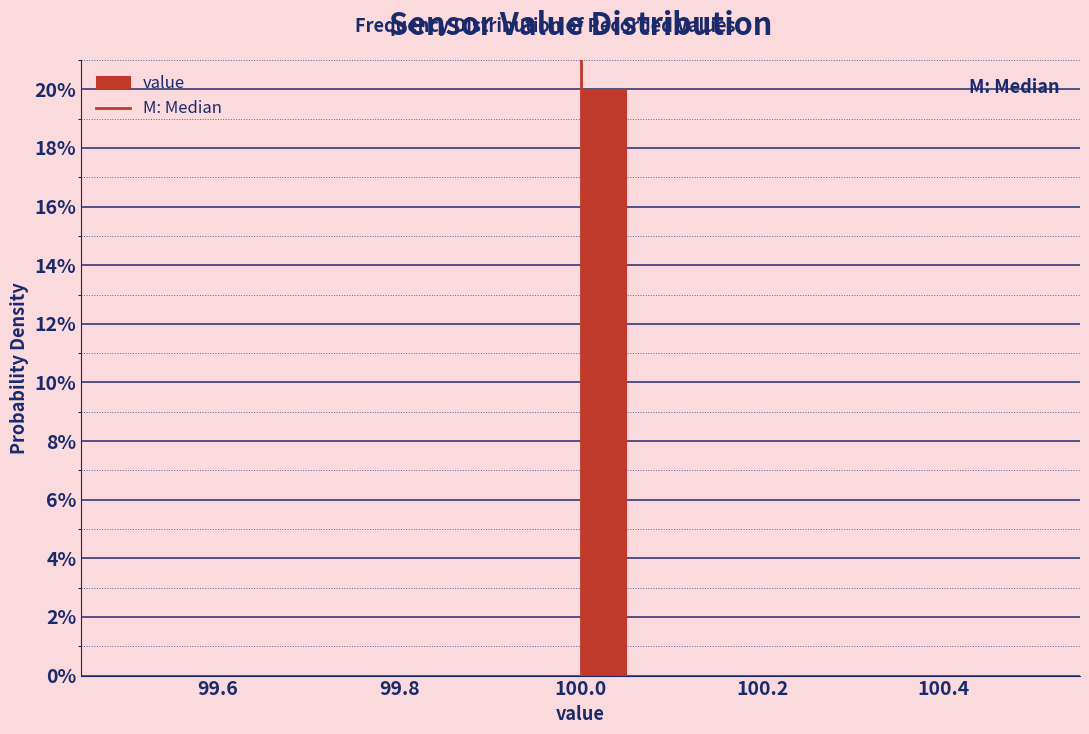

Around what value on the x-axis is the tallest bar? Give the approximate position of its centre, as read against the axis.

100.02